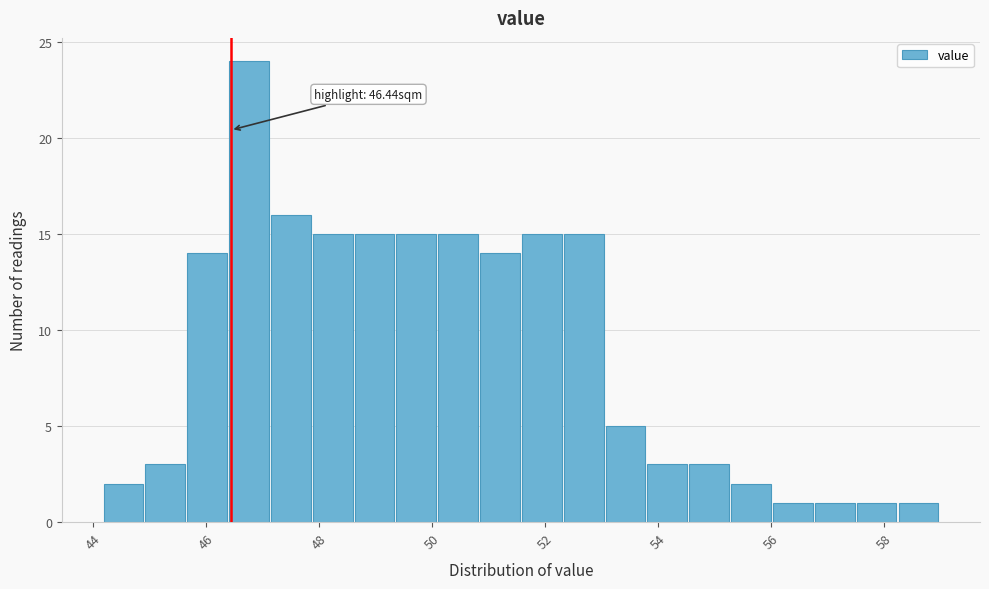

Read against the x-axis, roughly where is the centre of the tallest bar?

46.8